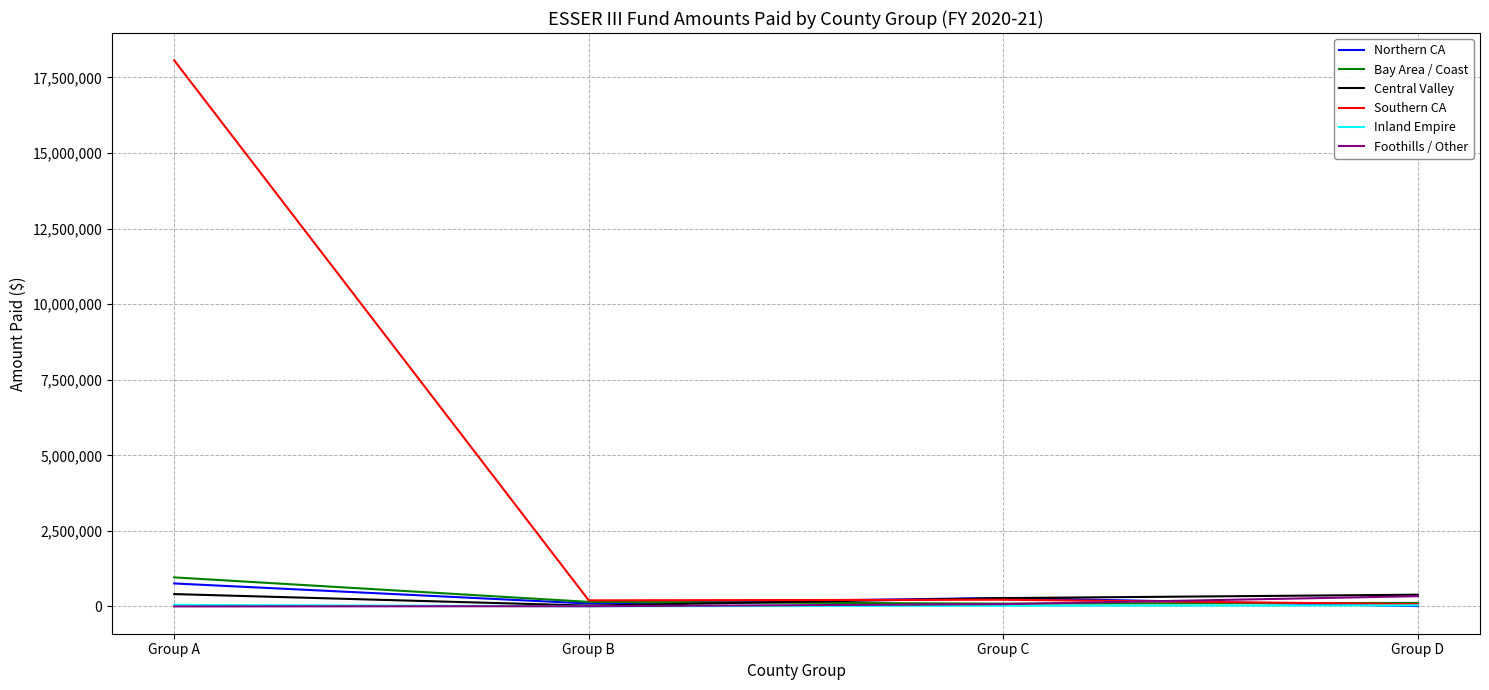

The value of Southern CA at Group A is 18064741. True or false?

True